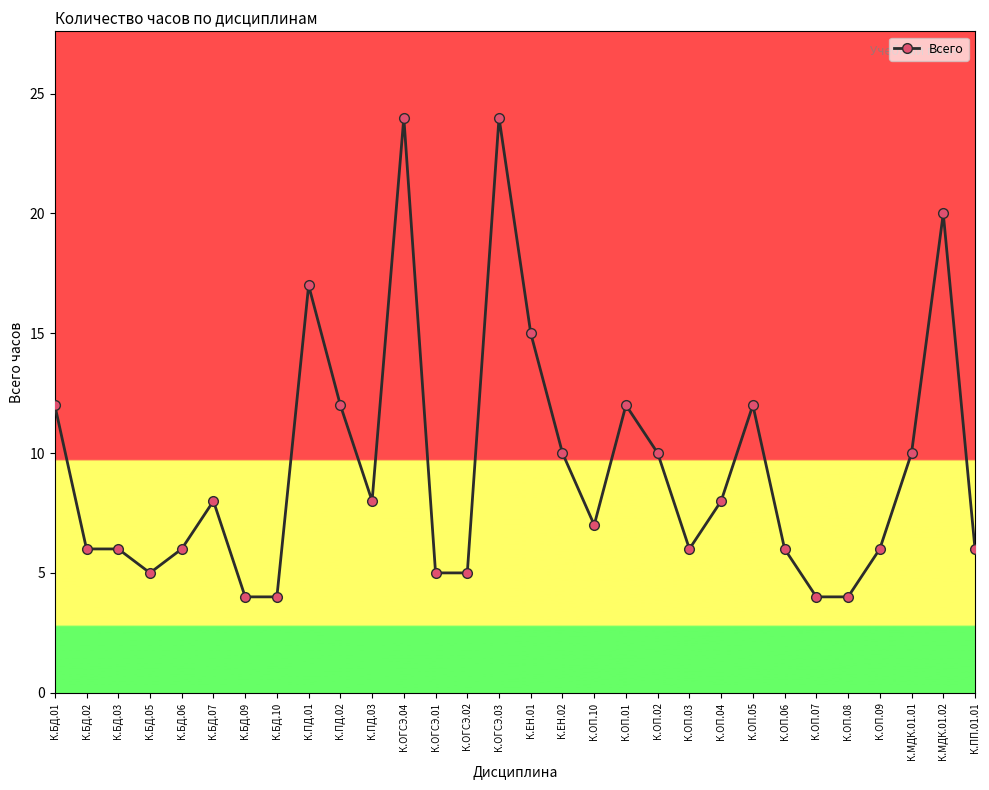

True or false: the data has more than 0 interior local peaks.

True